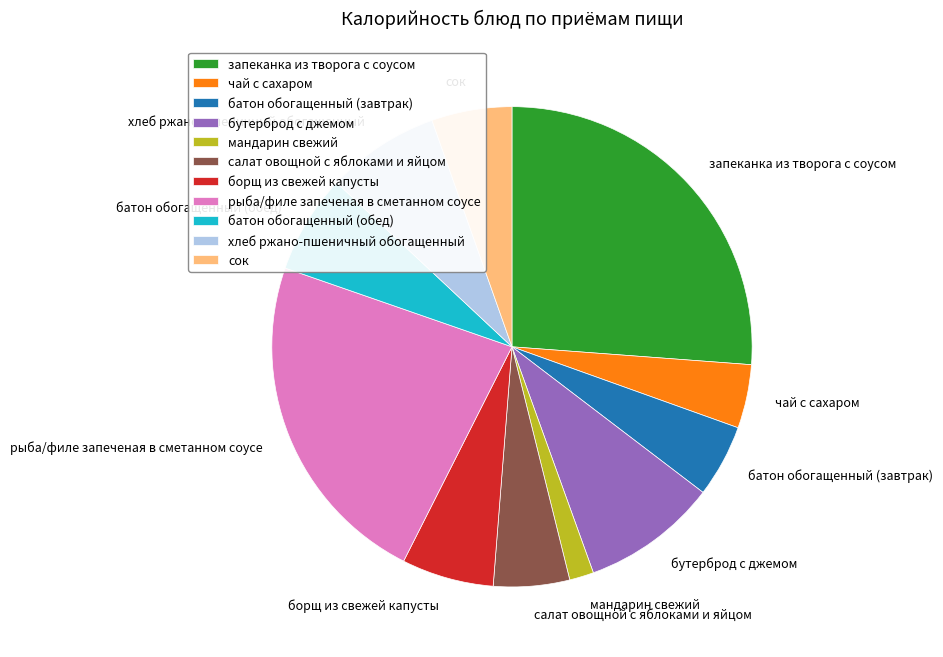

Does any single category account for the majority?

No